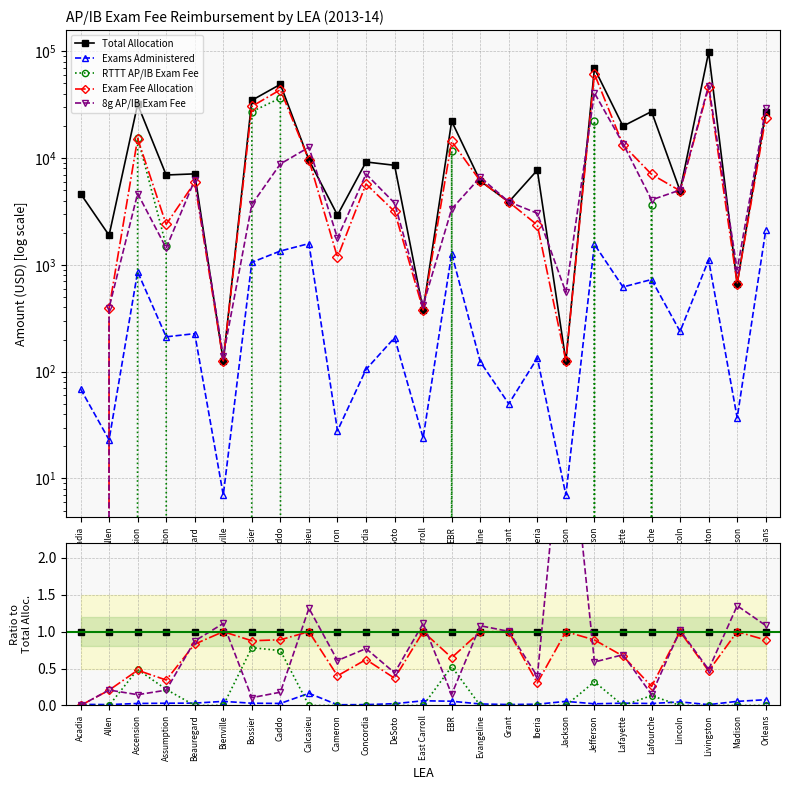

Where do Exams Administered and RTTT AP/IB Exam Fee first cross each other?

Allen and Ascension